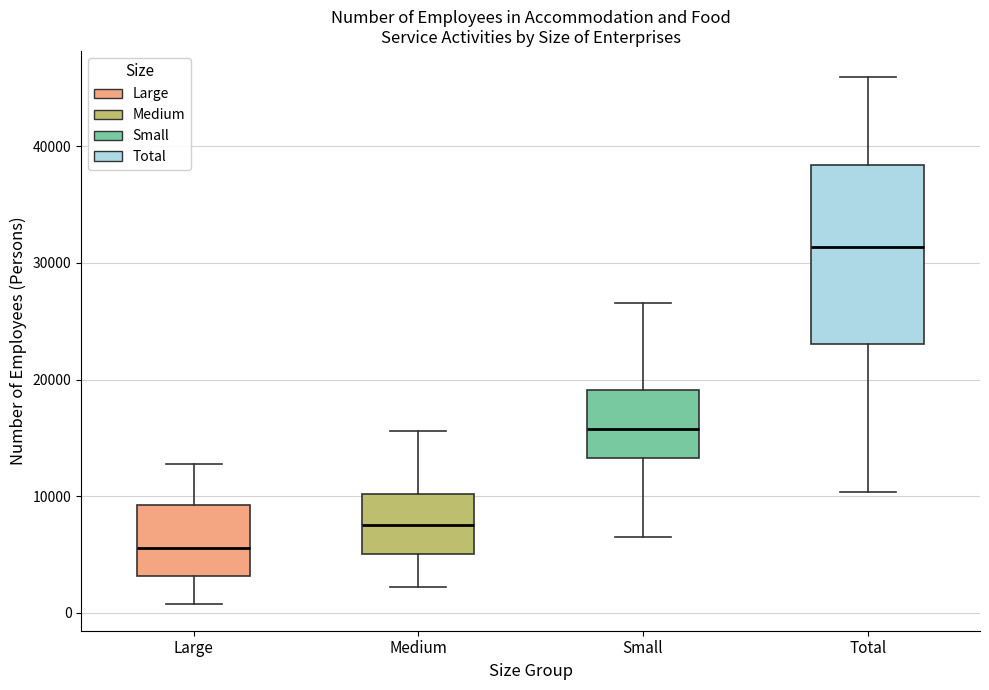

Reading left to right, read every box against the y-axis: the position of its median line, the range the box covers, and the ends of its whiskers. The values are not printed on the chart, so give them approximately, as read against the axis.

Large: median 6000, box 3000 to 9000, whiskers 1000 to 13000
Medium: median 7000, box 5000 to 10000, whiskers 2000 to 16000
Small: median 16000, box 13000 to 19000, whiskers 7000 to 27000
Total: median 31000, box 23000 to 38000, whiskers 10000 to 46000